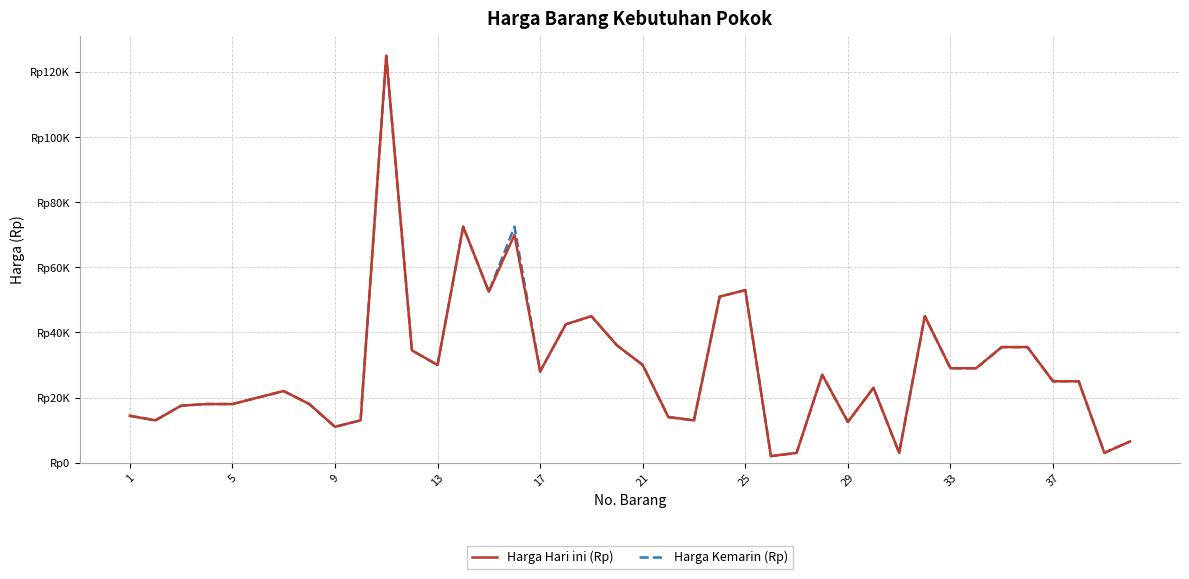

Reading left to right, list all the values displayed in this chart.

Harga Hari ini (Rp): 14400	13000	17500	18000	18000	20000	22000	18000	11000	13000	125000	34500	30000	72500	52500	70000	28000	42500	45000	36000	30000	14000	13000	51000	53000	2000	3000	27000	12500	23000	3000	45000	29000	29000	35500	35500	25000	25000	3000	6500
Harga Kemarin (Rp): 14400	13000	17500	18000	18000	20000	22000	18000	11000	13000	125000	34500	30000	72500	52500	72500	28000	42500	45000	36000	30000	14000	13000	51000	53000	2000	3000	27000	12500	23000	3000	45000	29000	29000	35500	35500	25000	25000	3000	6500